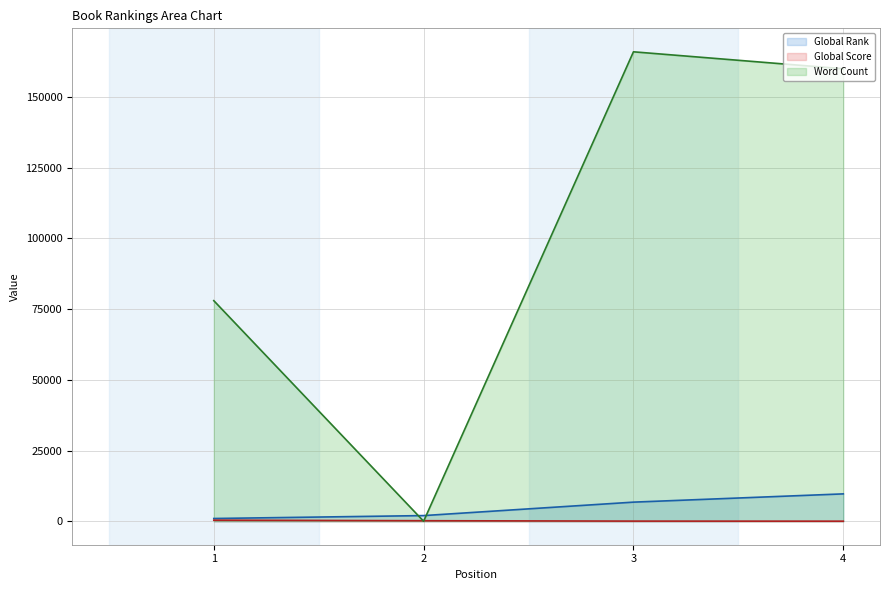

How many data points does each series have?

4